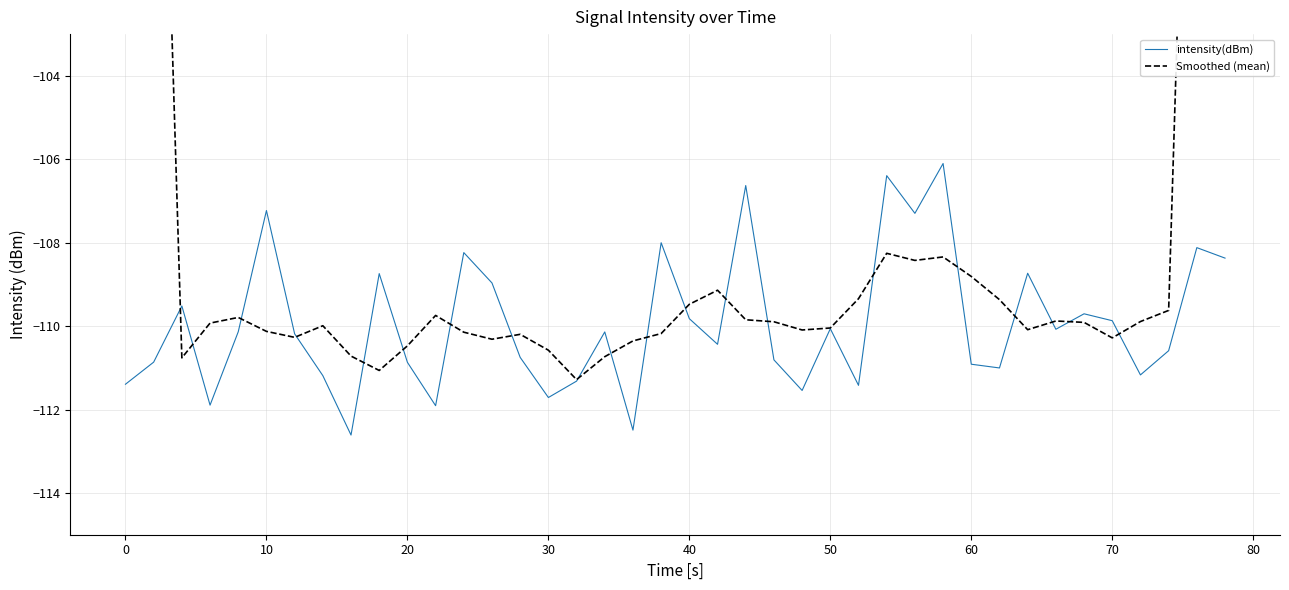

The intensity(dBm) series shows -167.9 at 40. True or false?

False